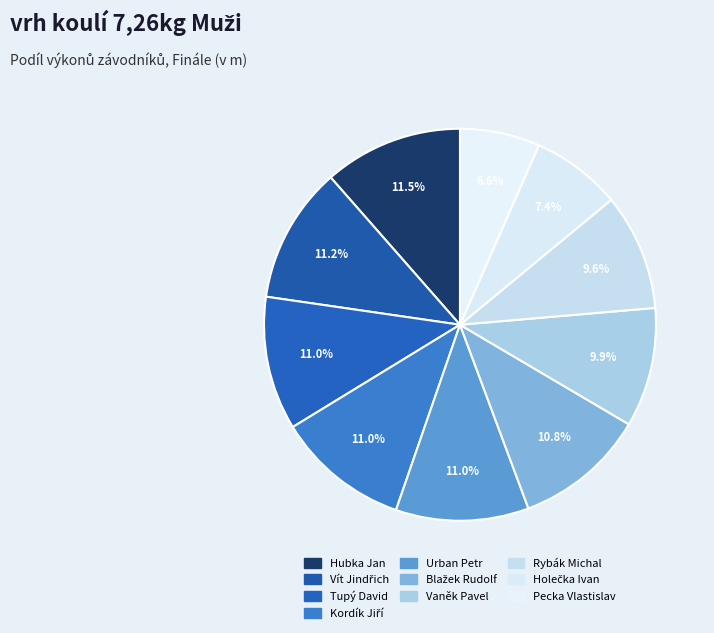

The Kordík Jiří slice represents 11% of the pie. True or false?

True